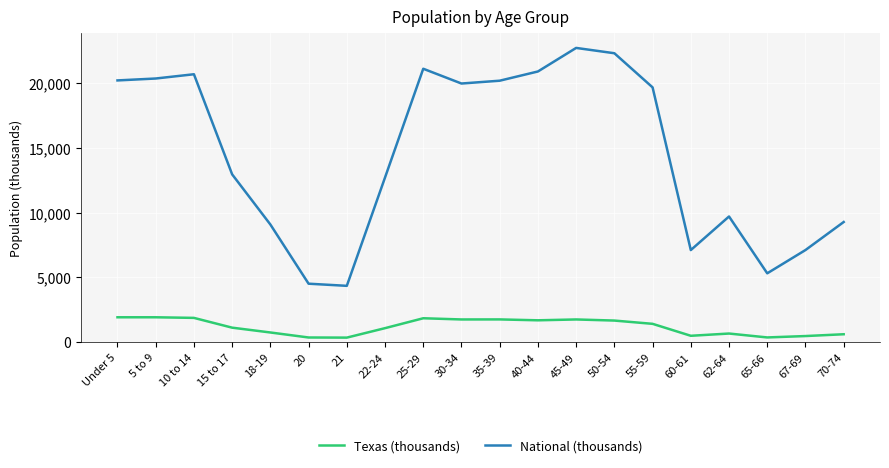

How many values in the National (thousands) series are below 19664?

10